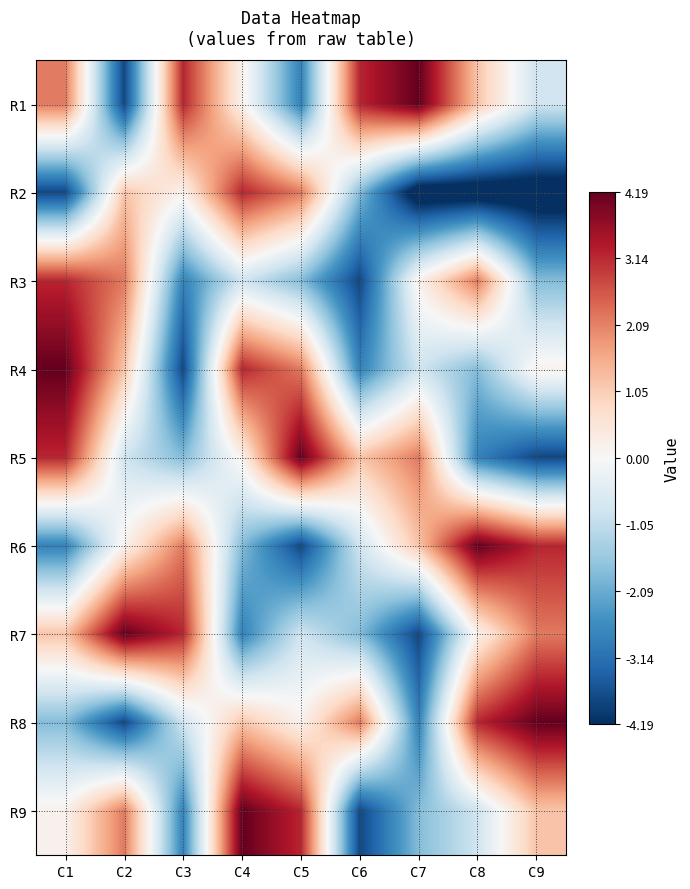

Rank the series at C4 from highest to lowest value.

R9, R2, R4, R8, R1, R5, R3, R6, R7